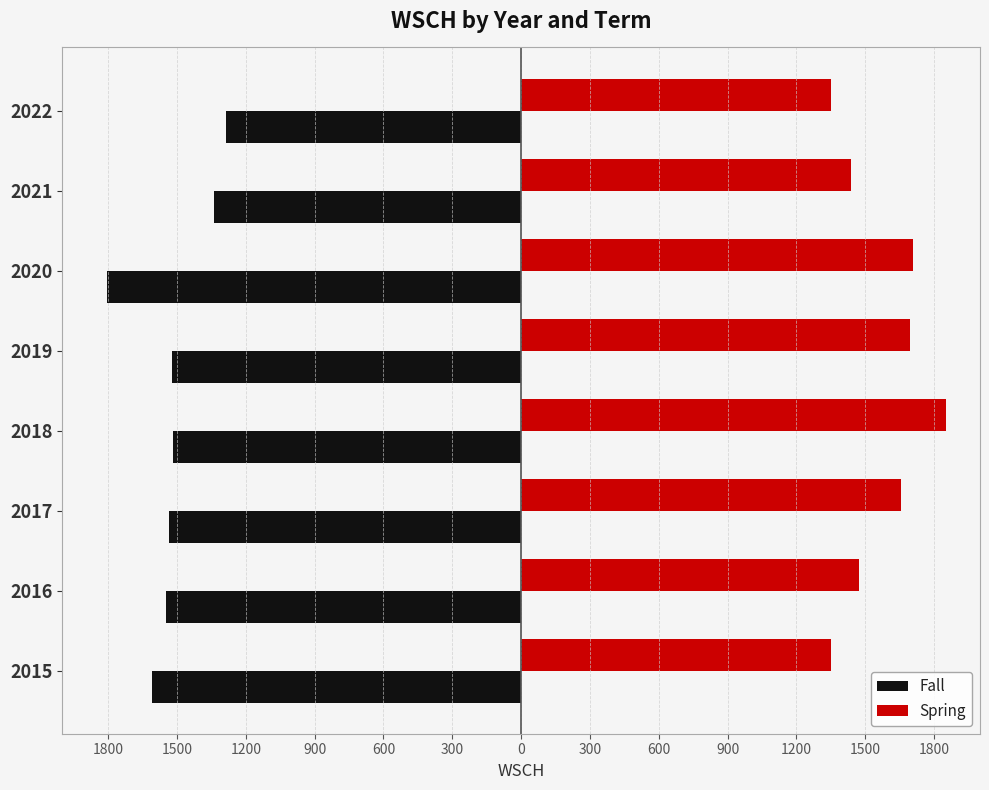

What are all the series names shown in the legend?

Fall, Spring